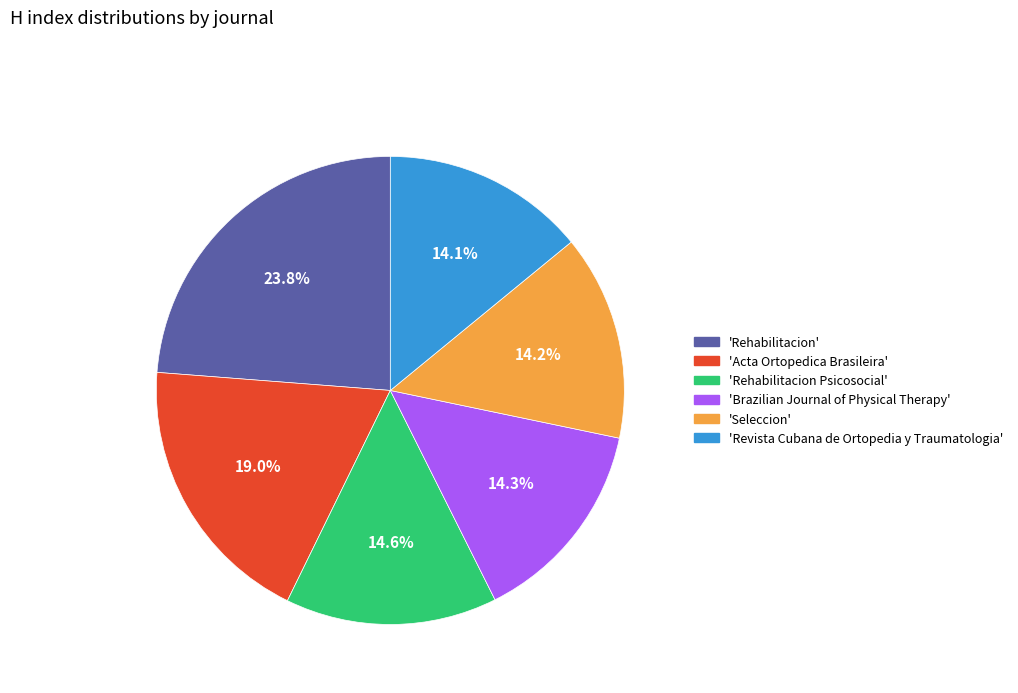

How many slices are in this pie chart?

6